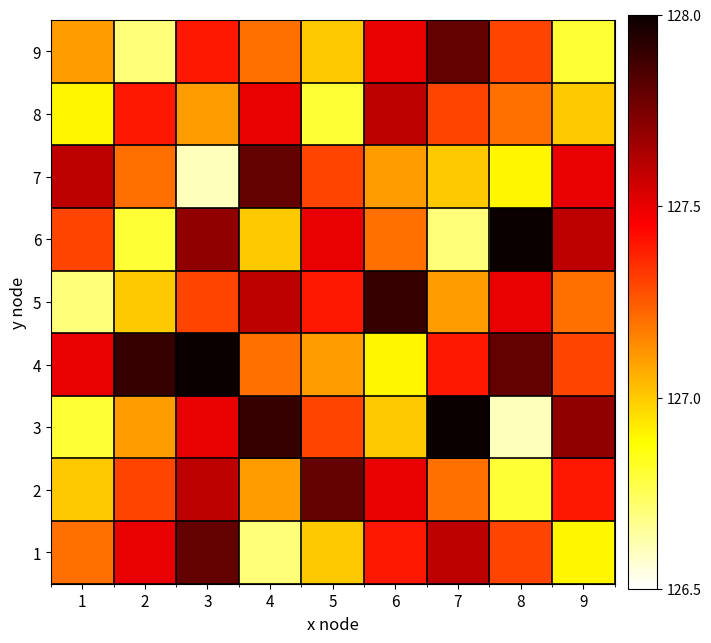

Which series changed the most between 4 and 9?

6